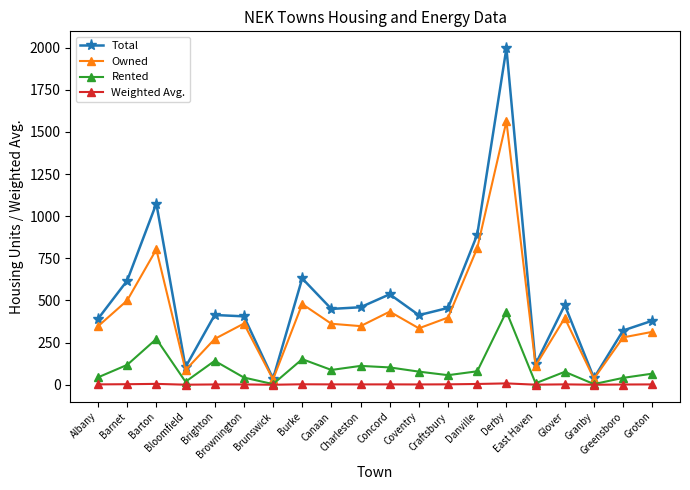

Which series has the largest total across all categories?

Total